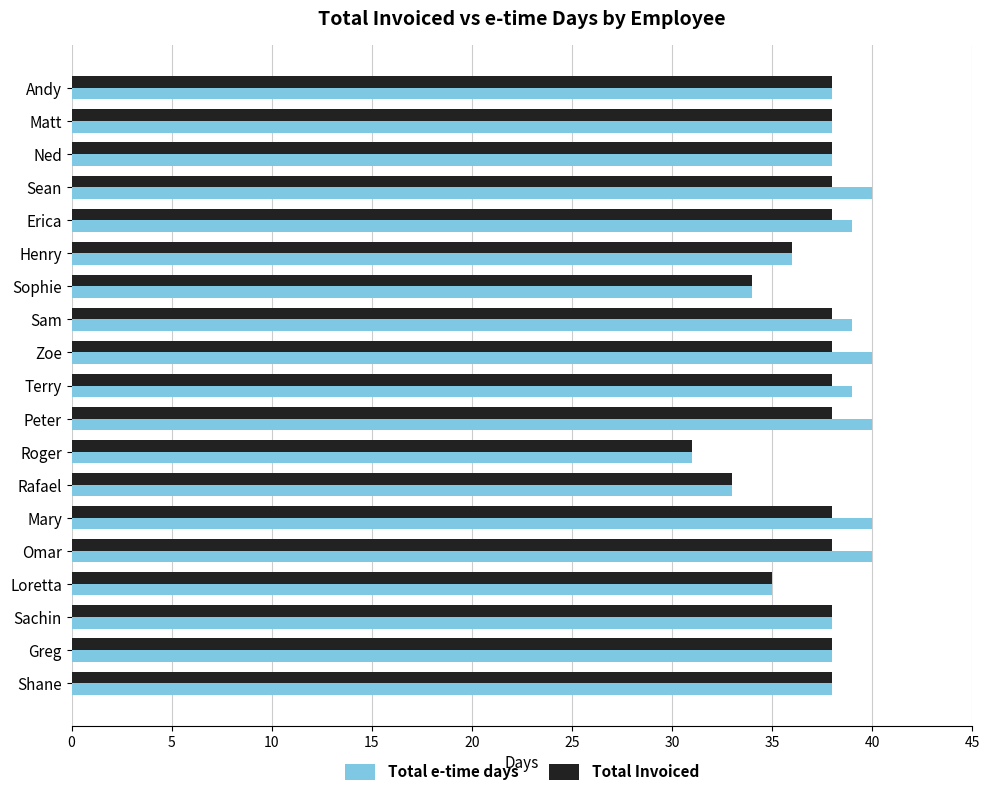

Which series has the largest range (max minus min)?

Total e-time days